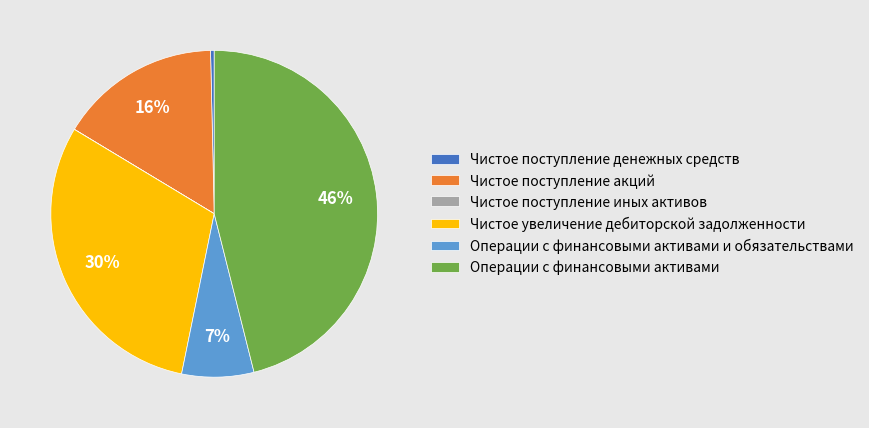

Combined, do Операции с финансовыми активами and Чистое увеличение дебиторской задолженности account for over 50%?

Yes